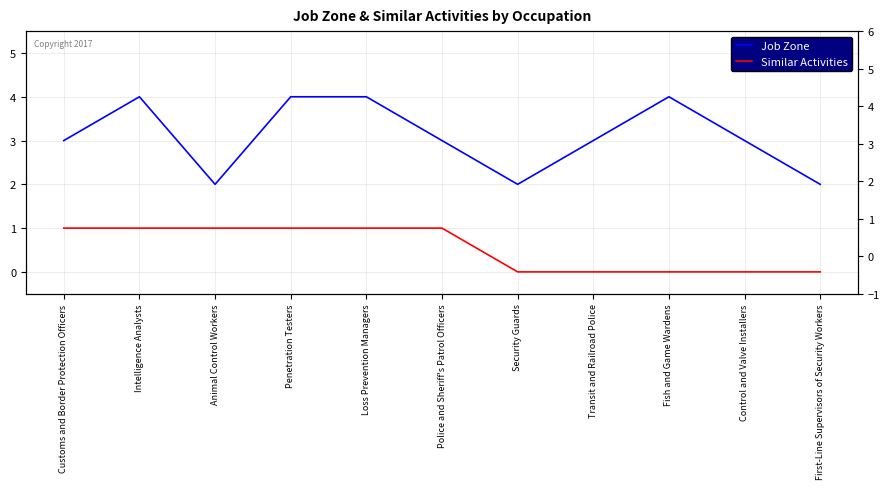

What is the average value of the Job Zone series?

3